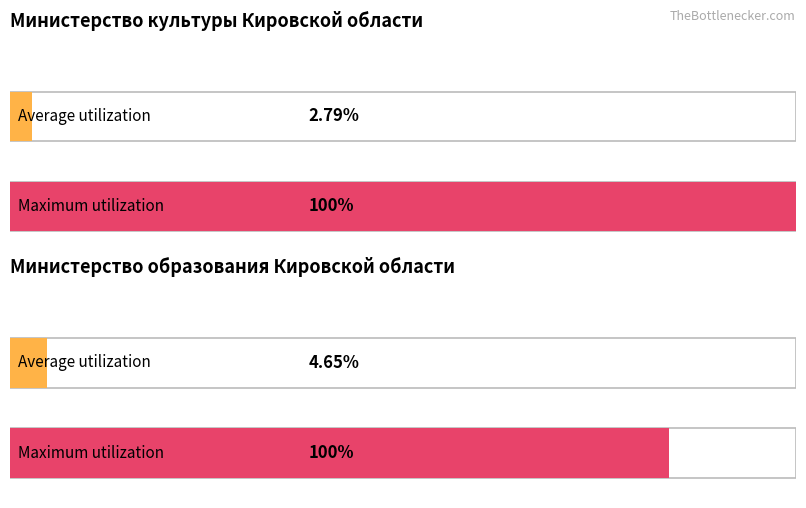

How many values in the Maximum utilization series are below 8261132?

2